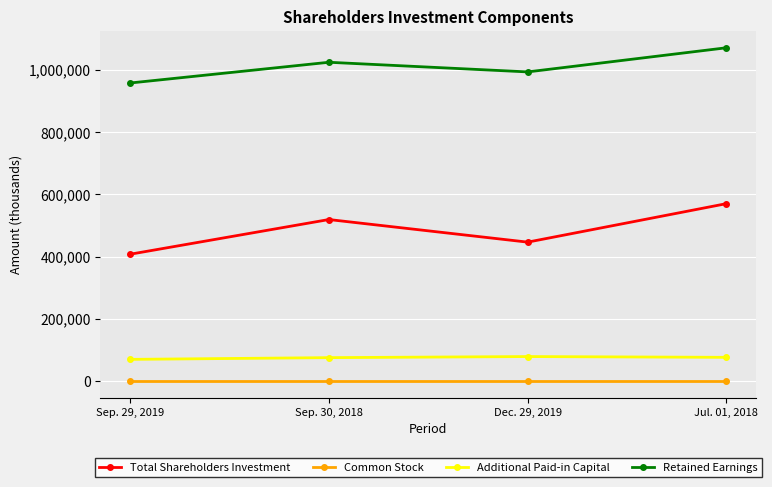

The value of Total Shareholders Investment at Sep. 30, 2018 is 182353. True or false?

False